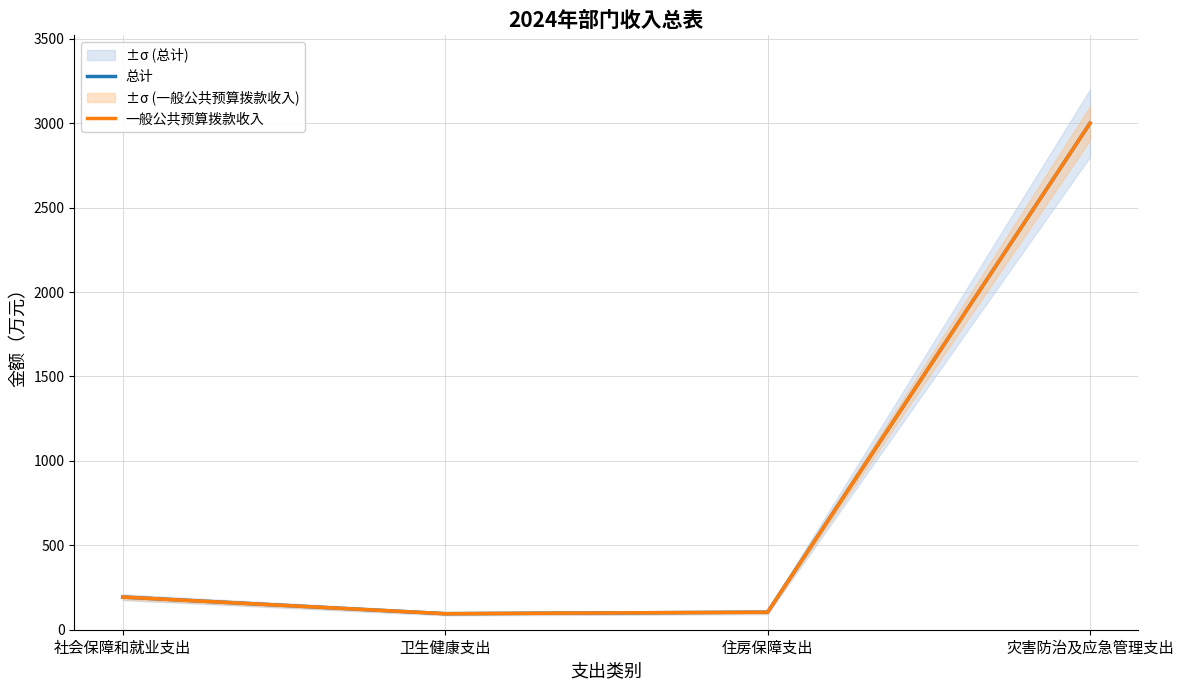

True or false: 一般公共预算拨款收入 has more than 1 points higher than both neighbors.

False